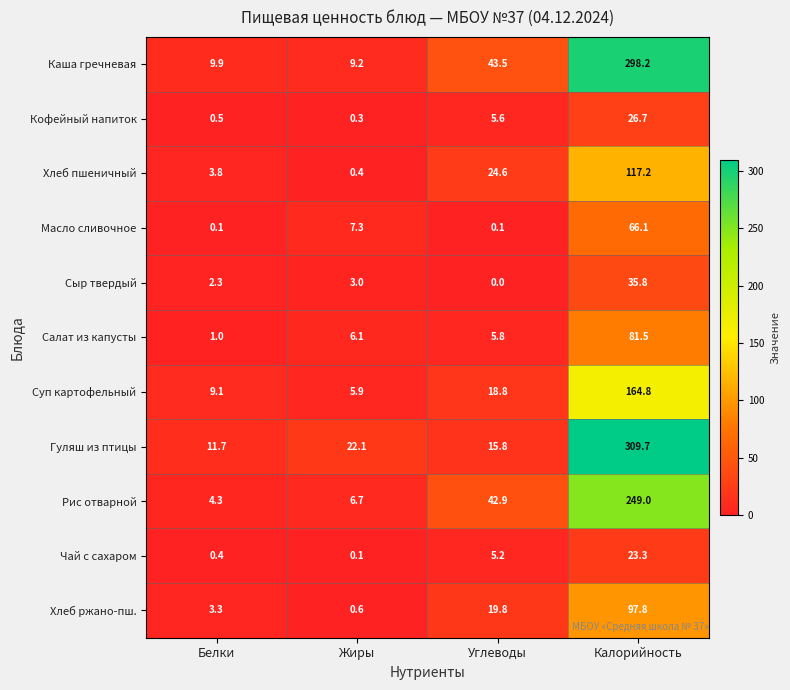

What is the spread (max minus min) of values at Белки?

11.6